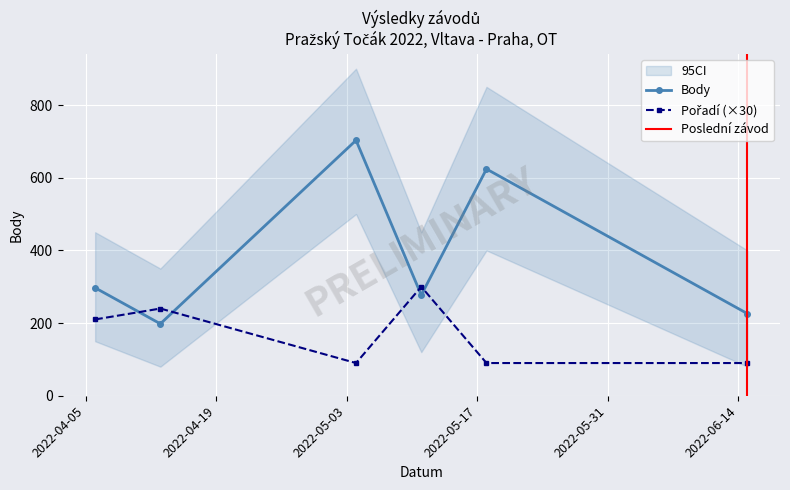

How many data points in Pořadí are above 210?

2